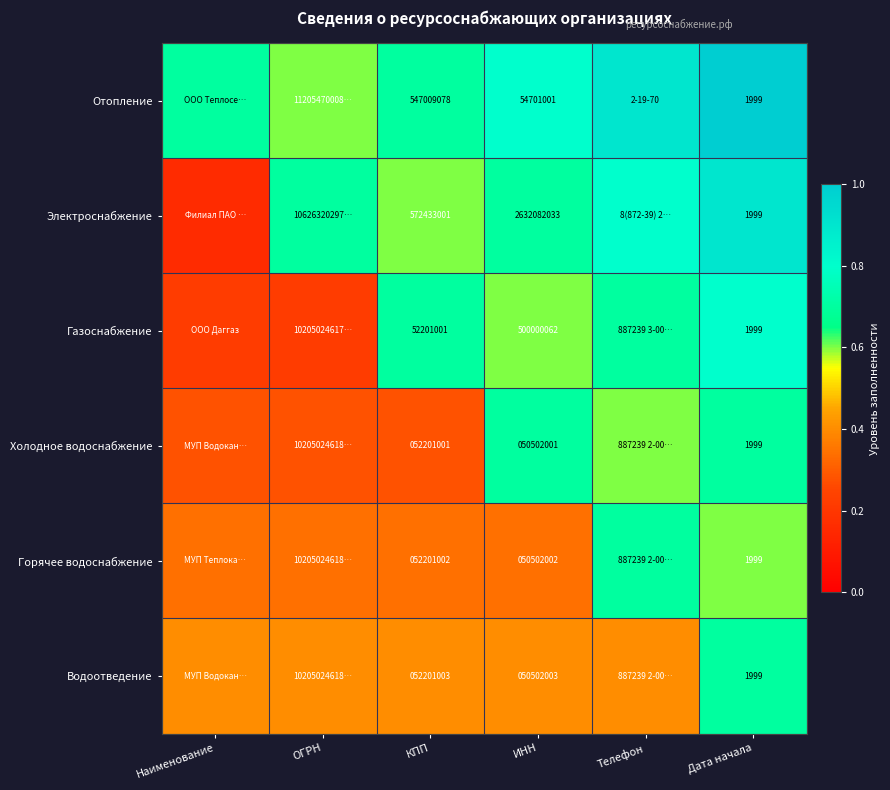

Rank the series at ИНН from lowest to highest value.

Холодное водоснабжение, Горячее водоснабжение, Водоотведение, Отопление, Газоснабжение, Электроснабжение